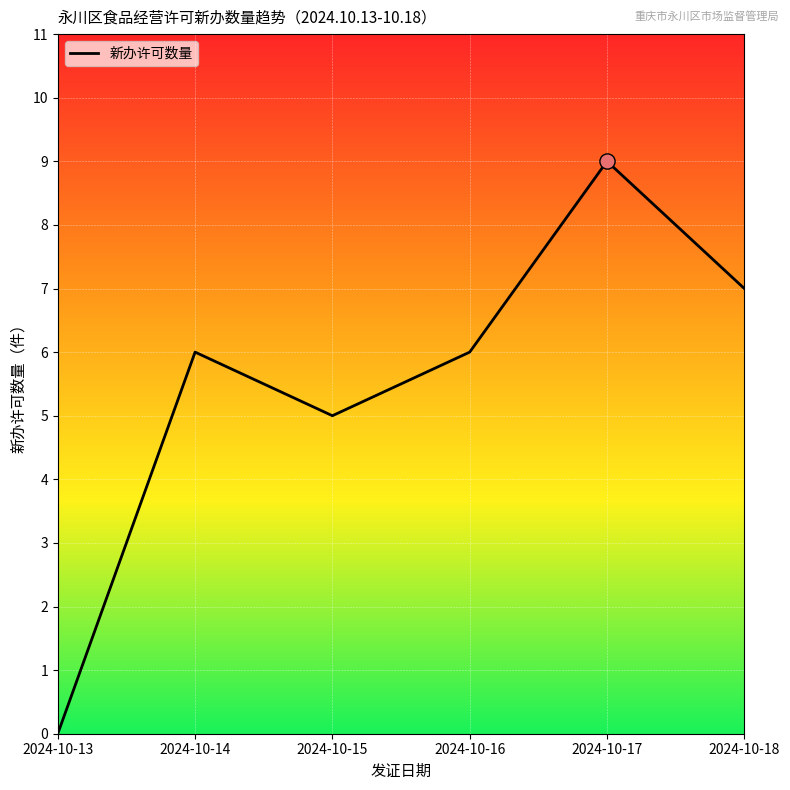

What is the change in value from 2024-10-15 to 2024-10-17?

+4